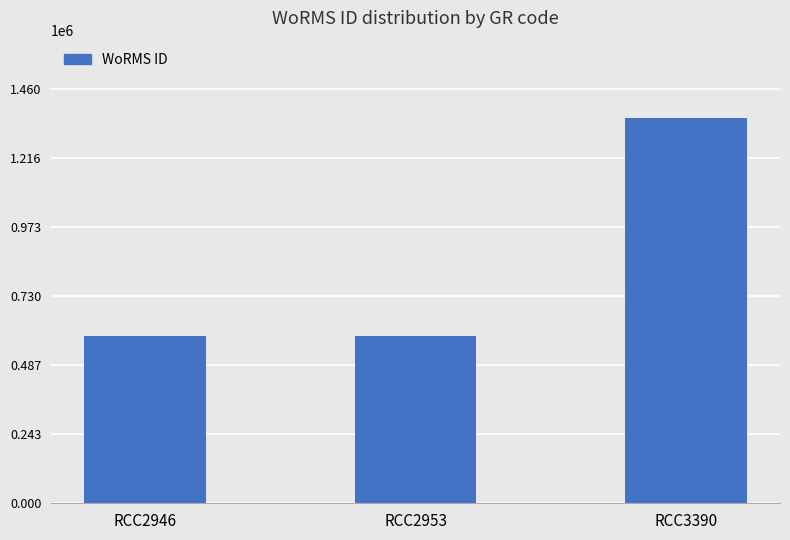

What is the minimum value shown in the chart?

590432